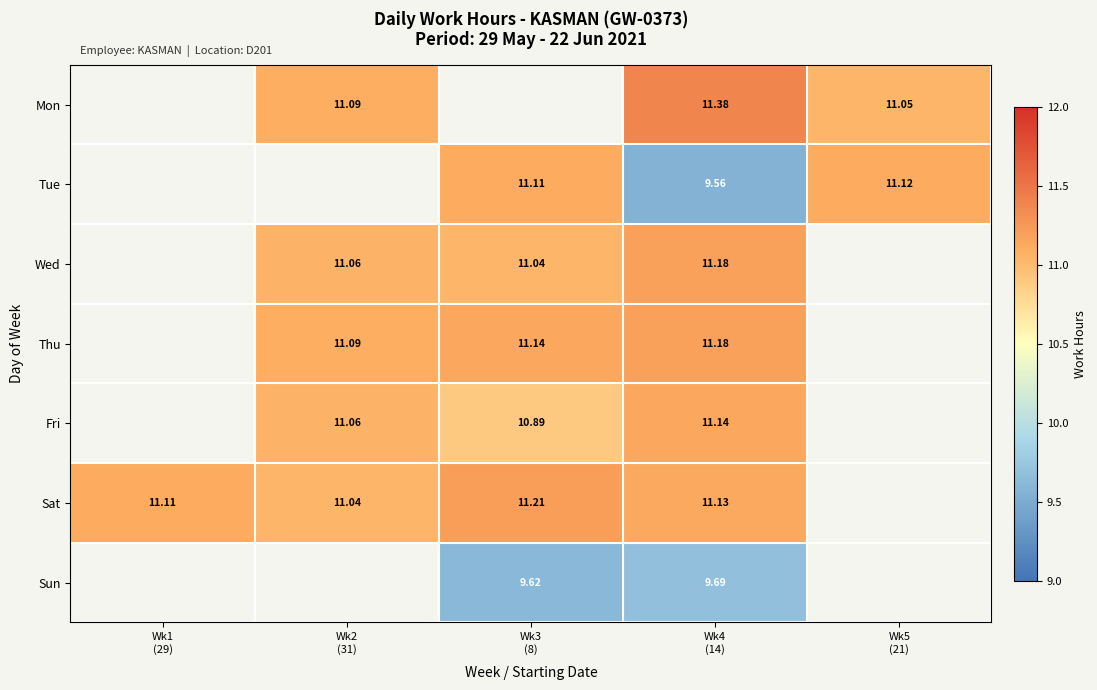

Is the value of Sun at Wk3 (8) greater than the value of Tue at Wk1 (29)?

No